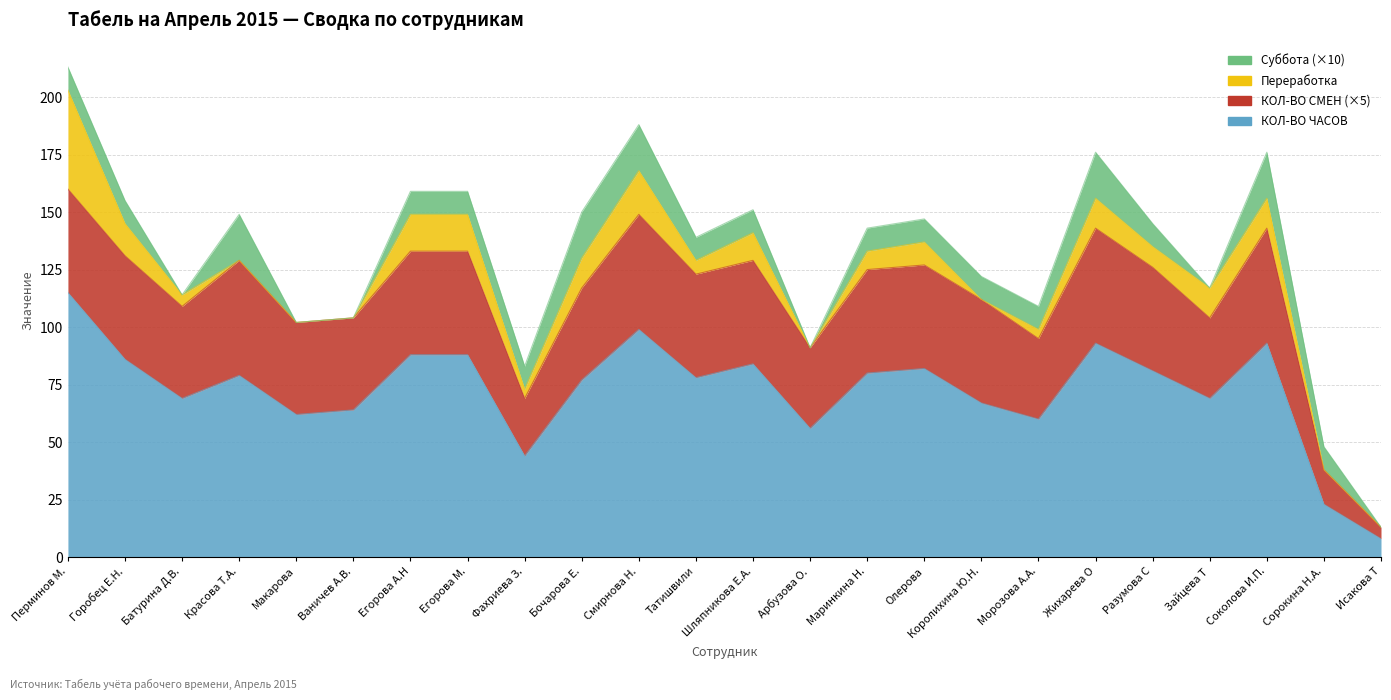

What is the minimum value for КОЛ-ВО СМЕН?

1